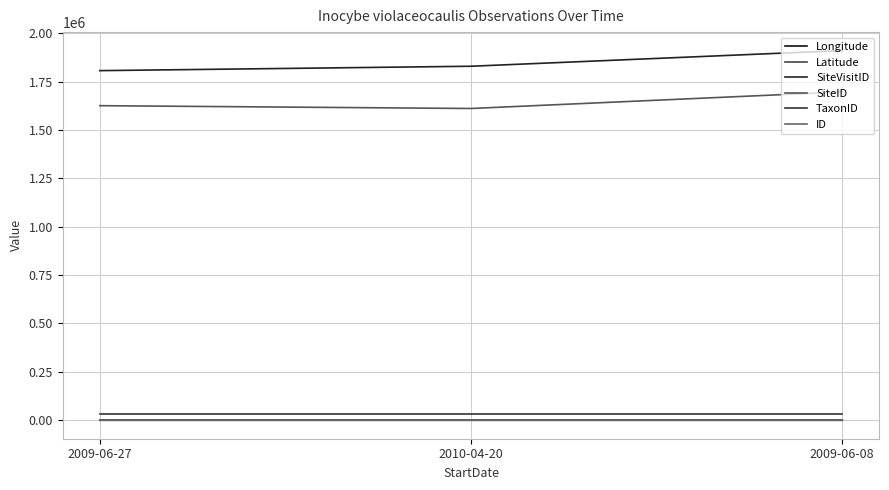

Does the chart have visible grid lines?

Yes